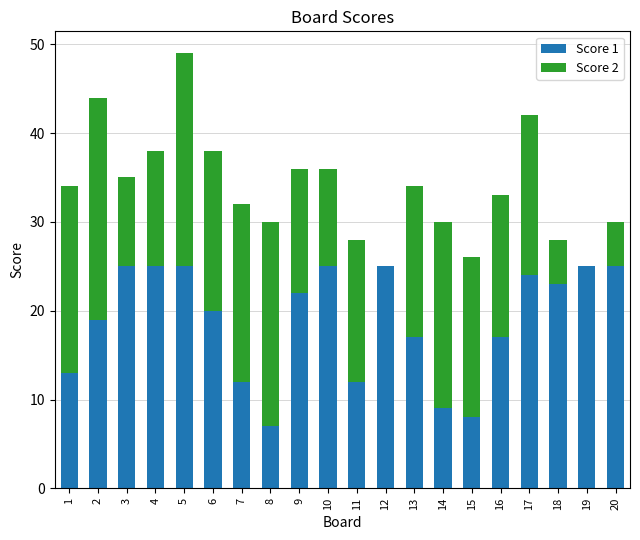

The Score 1 series shows 5 at 15. True or false?

False